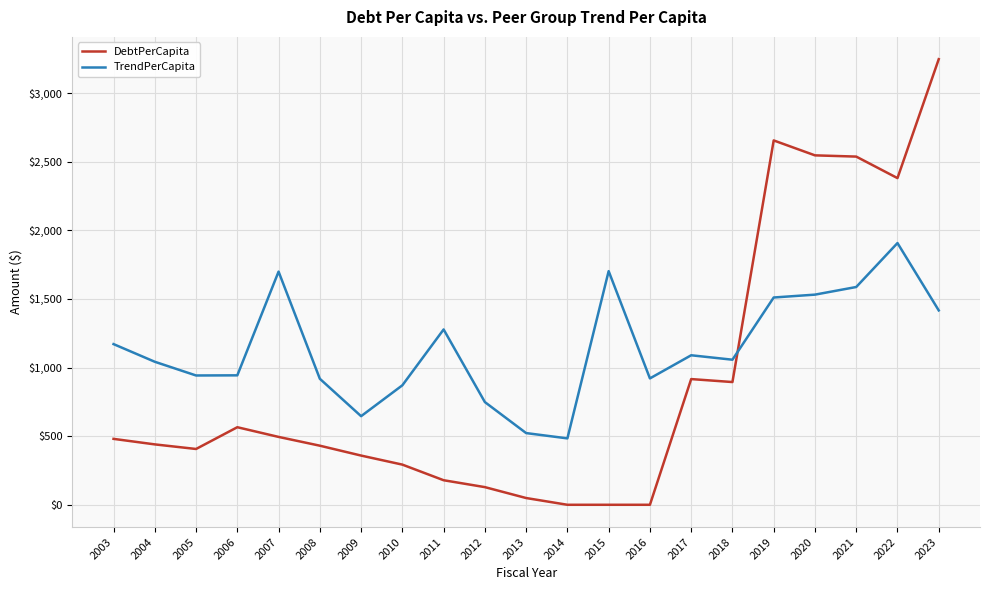

Does the chart have visible grid lines?

Yes